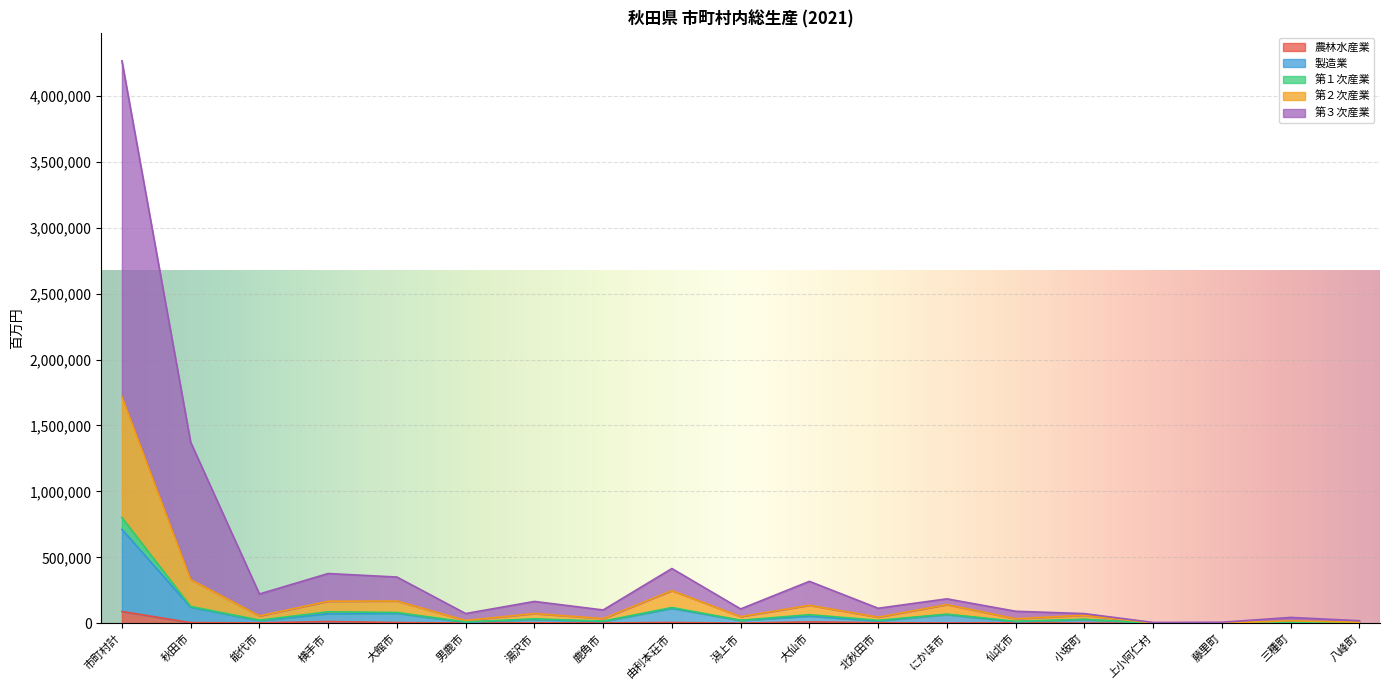

Where does the 農林水産業 series first go above 3466?

市町村計